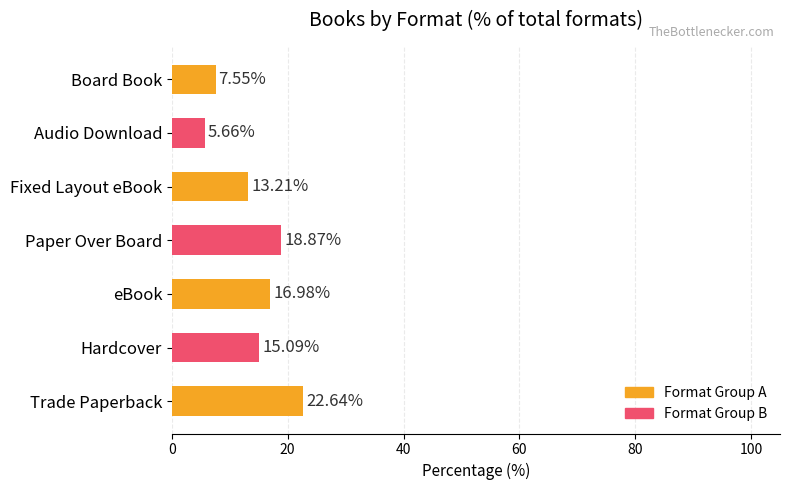

Where is the data nearest to the value 14?

Fixed Layout eBook